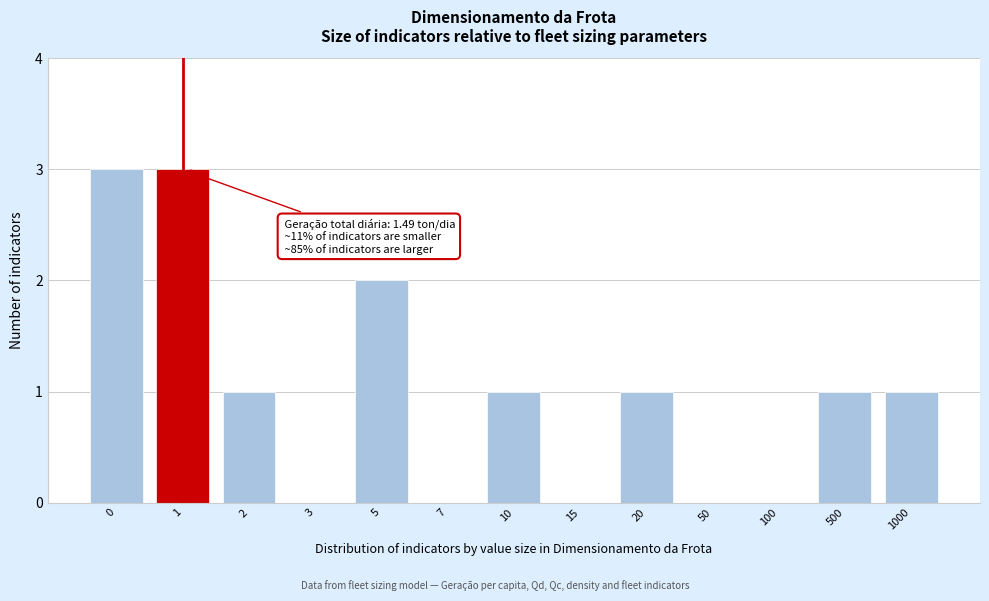

Reading right to left, what are all the values shown in this chart?

1000=1	500=1	100=0	50=0	20=1	15=0	10=1	7=0	5=2	3=0	2=1	1=3	0=3